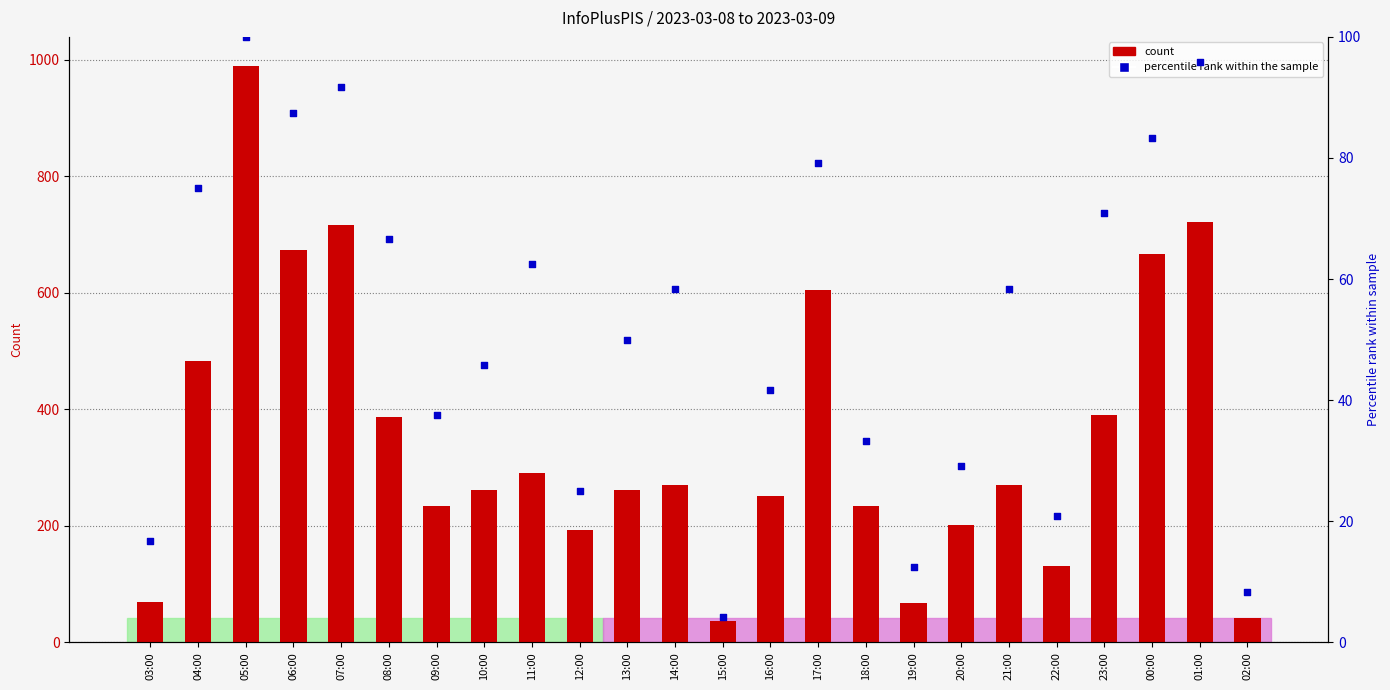

What are all the series names shown in the legend?

count, percentile rank within the sample